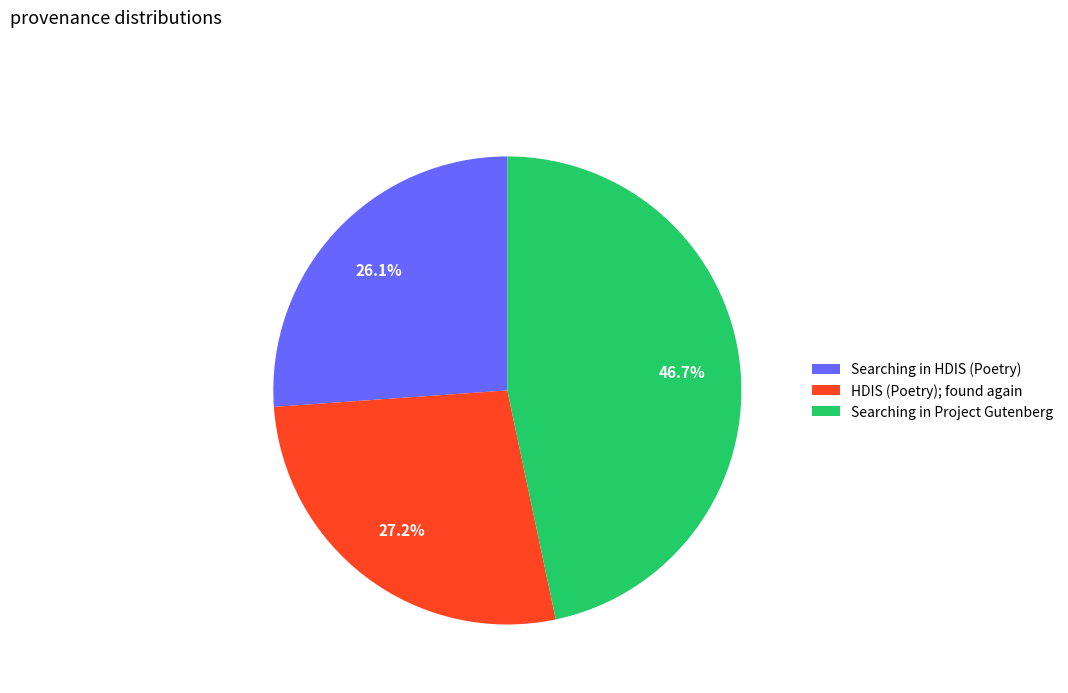

To the nearest percent, what percentage of the pie is Searching in Project Gutenberg?

47%